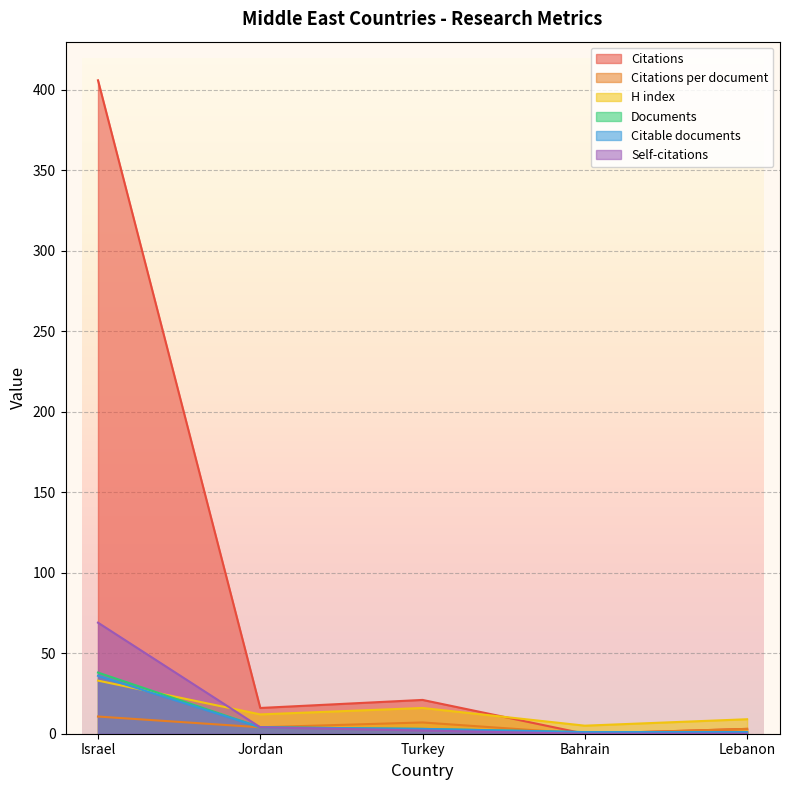

Between which two adjacent categories do Citable documents and H index first intersect?

Israel and Jordan